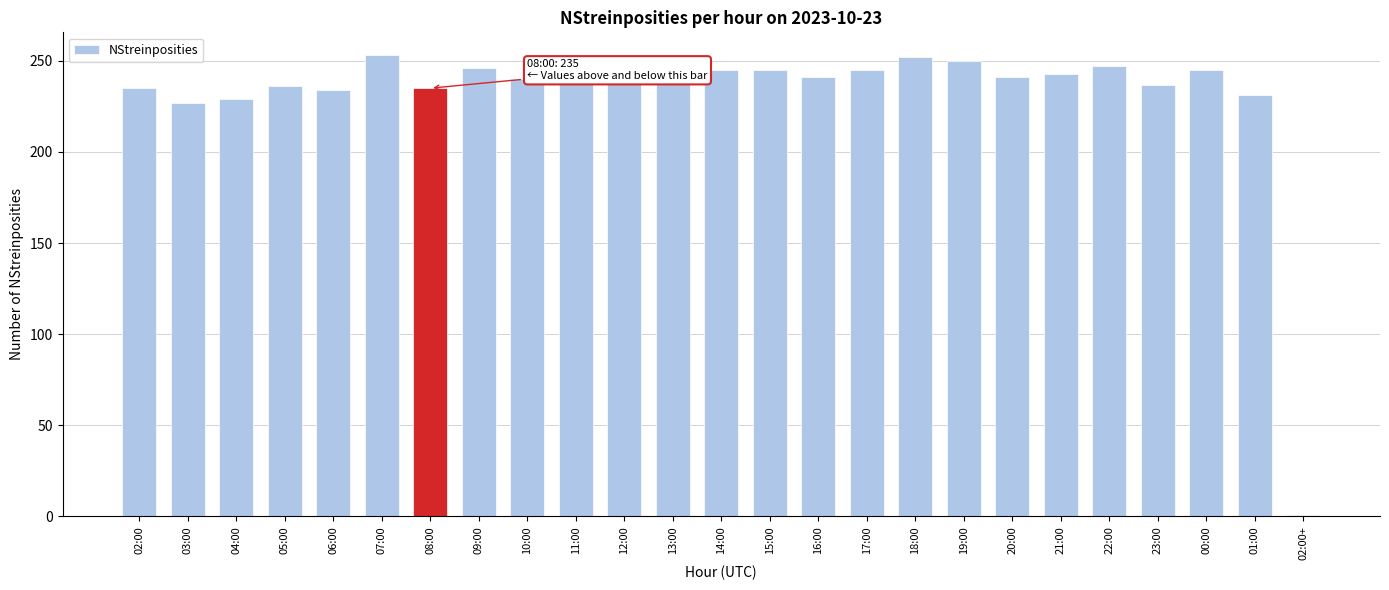

What is the sum of the values at 15:00 and 07:00?

498